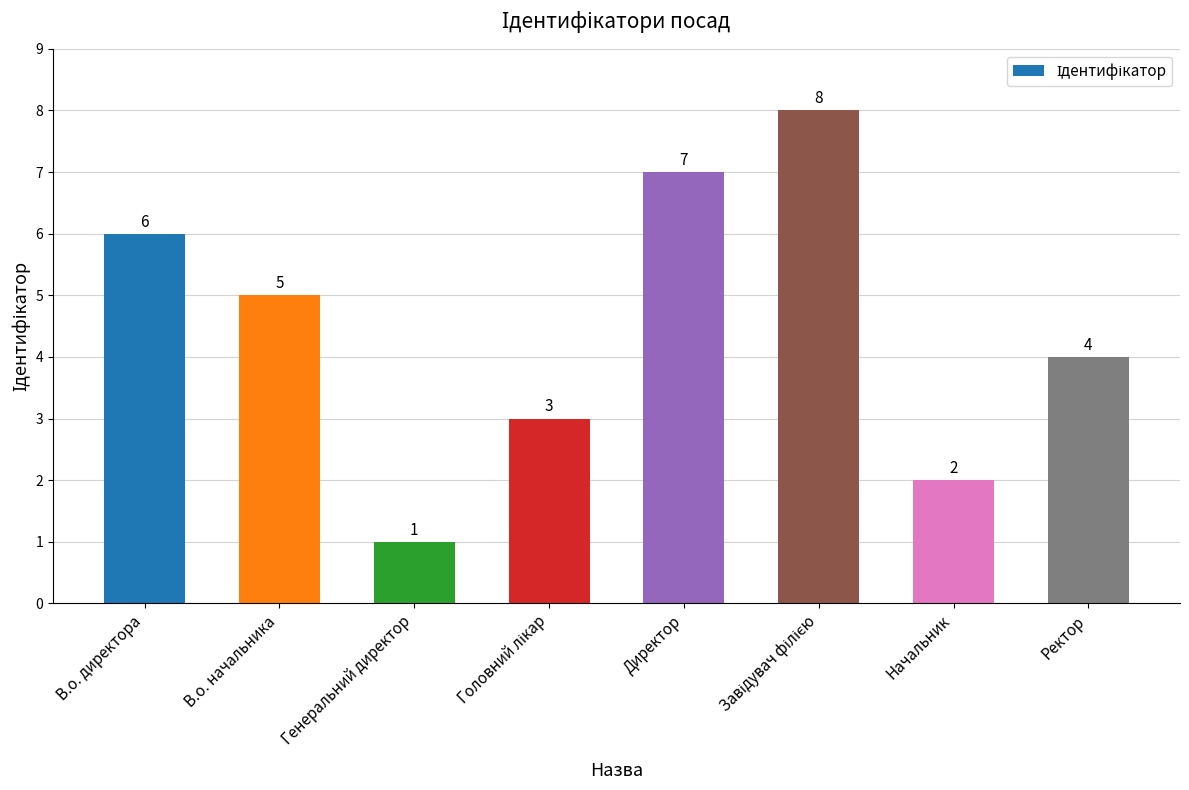

The chart shows a value of 2 at Начальник. True or false?

True